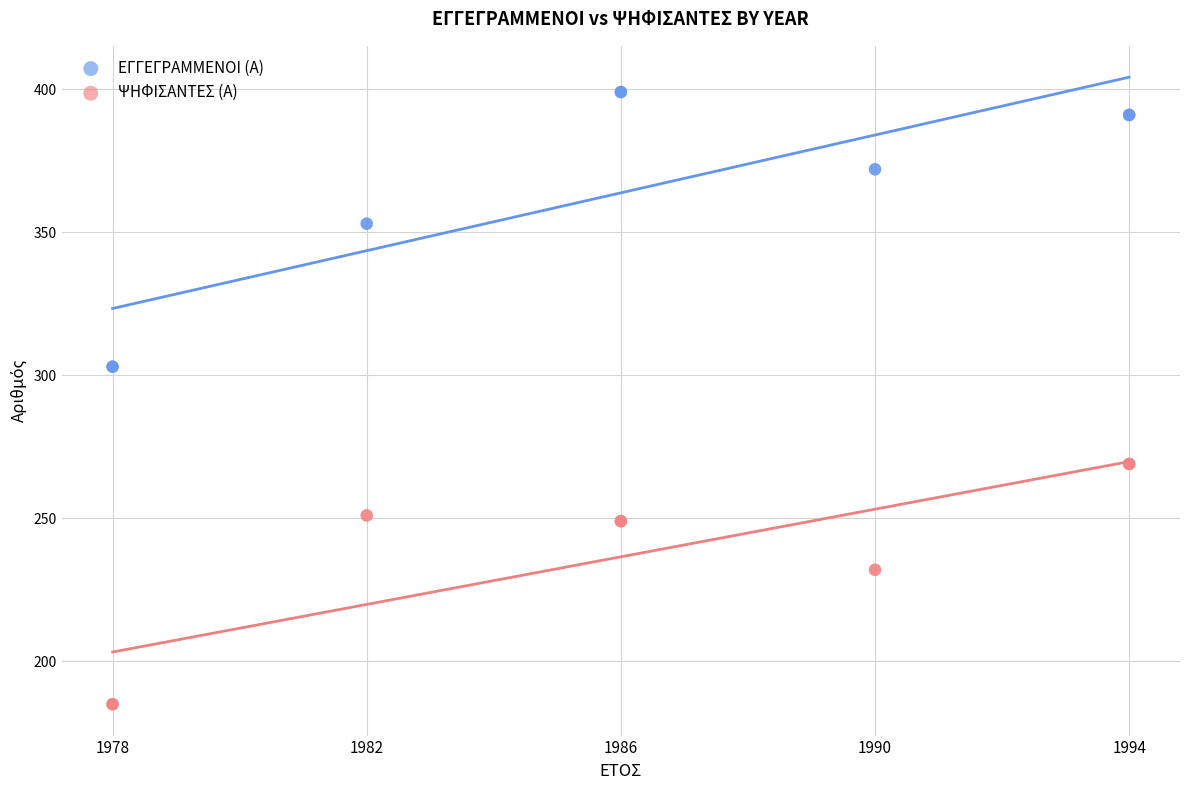

Which series contains the lowest Y value?

ΨΗΦΙΣΑΝΤΕΣ (Α)